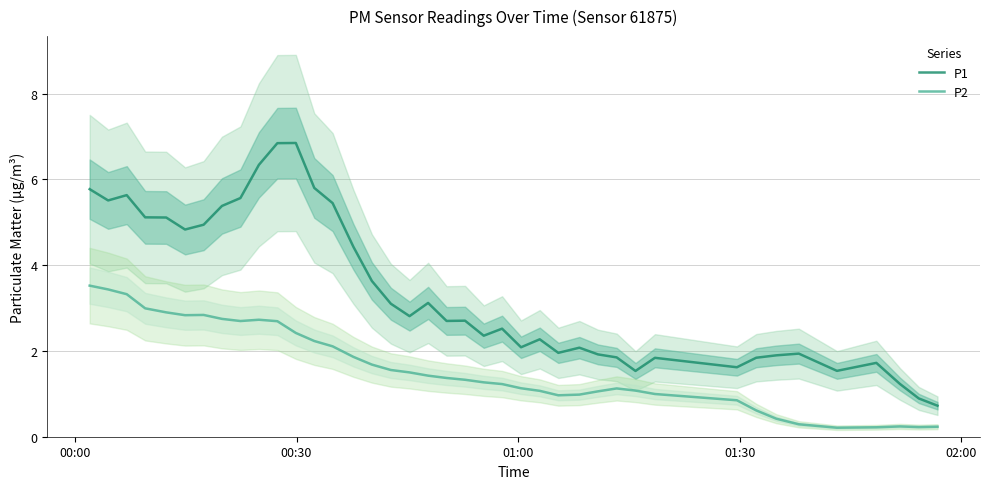

Reading right to left, list all the values displayed in this chart.

P1: 0.7	0.9	1.2	1.7	1.5	1.9	1.9	1.8	1.6	1.8	1.5	1.9	1.9	2.1	2.0	2.3	2.1	2.5	2.4	2.7	2.7	3.1	2.8	3.1	3.6	4.4	5.4	5.8	6.8	6.8	6.3	5.6	5.4	4.9	4.8	5.1	5.1	5.6	5.5	5.8
P2: 0.2	0.2	0.2	0.2	0.2	0.3	0.4	0.6	0.8	1.0	1.1	1.1	1.1	1.0	1.0	1.1	1.1	1.2	1.3	1.3	1.4	1.4	1.5	1.6	1.7	1.9	2.1	2.2	2.4	2.7	2.7	2.7	2.7	2.8	2.8	2.9	3.0	3.3	3.4	3.5